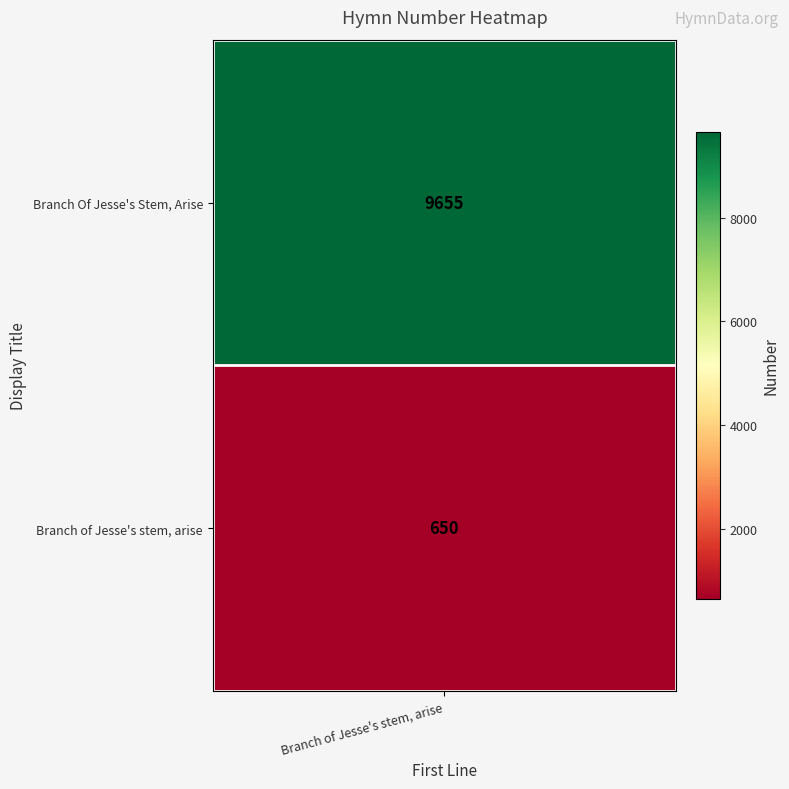

The chart shows a value of 9655 at 0. True or false?

True